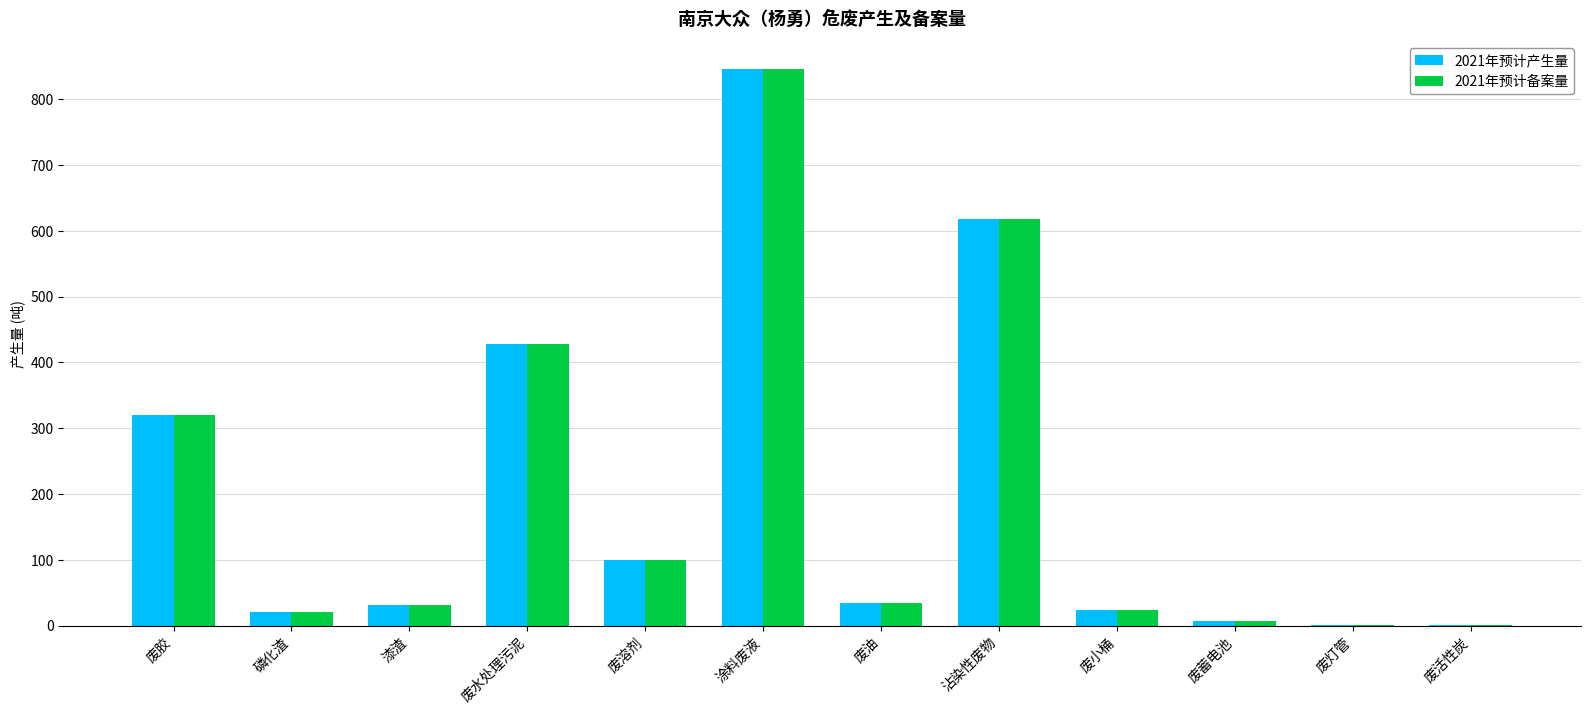

At which category is the sum across all series the highest?

涂料废液